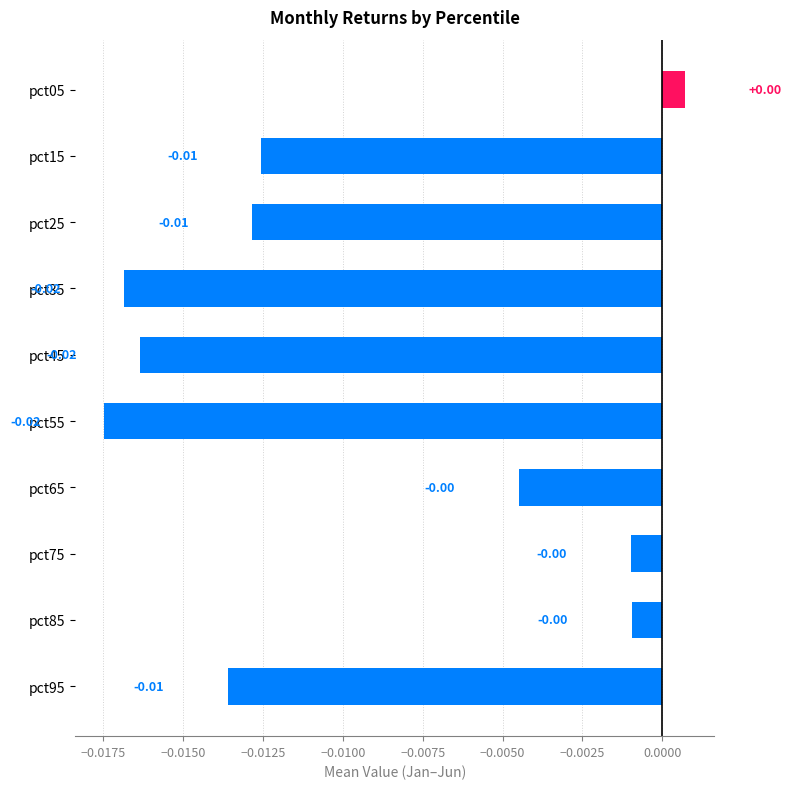

How many bars are there in total?

10